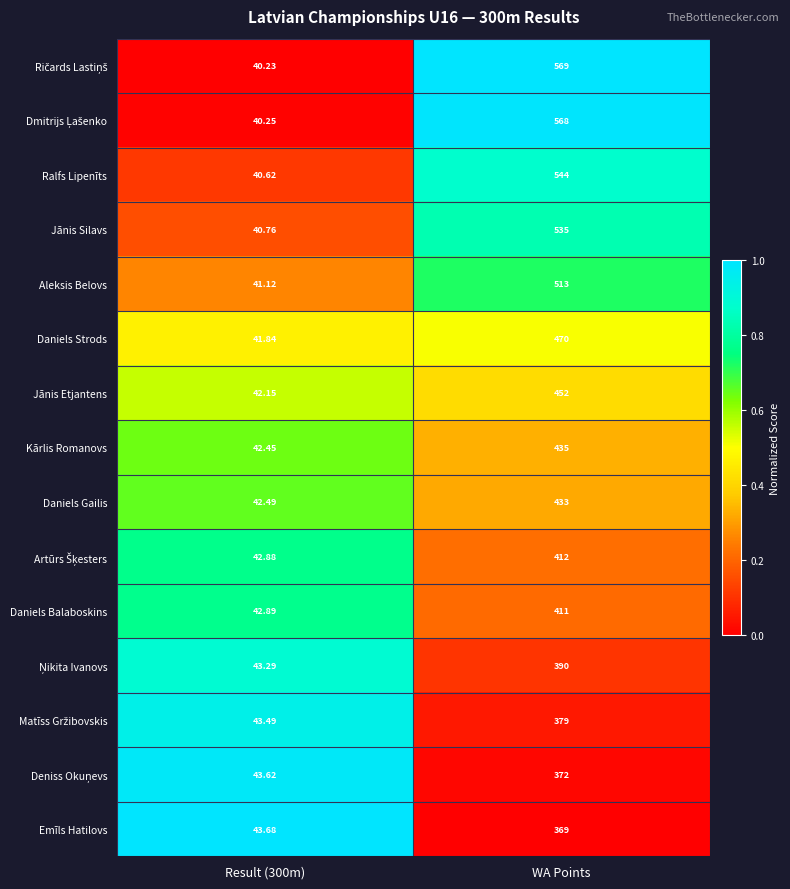

Which category has the highest value across all series?

WA Points